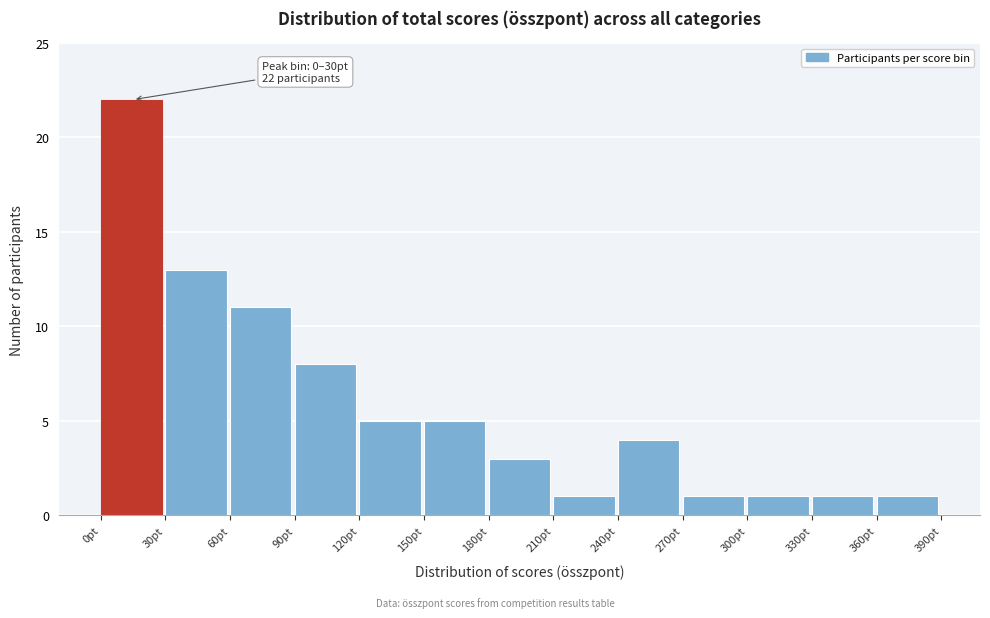

Over which range of the x-axis is the bar tallest?

0 to 30